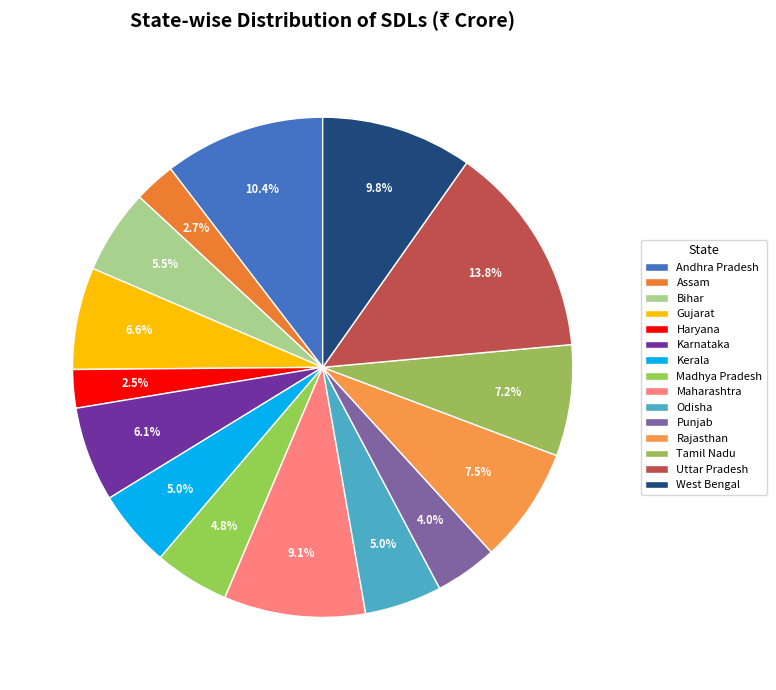

What is the change in value from Bihar to Kerala?

-865